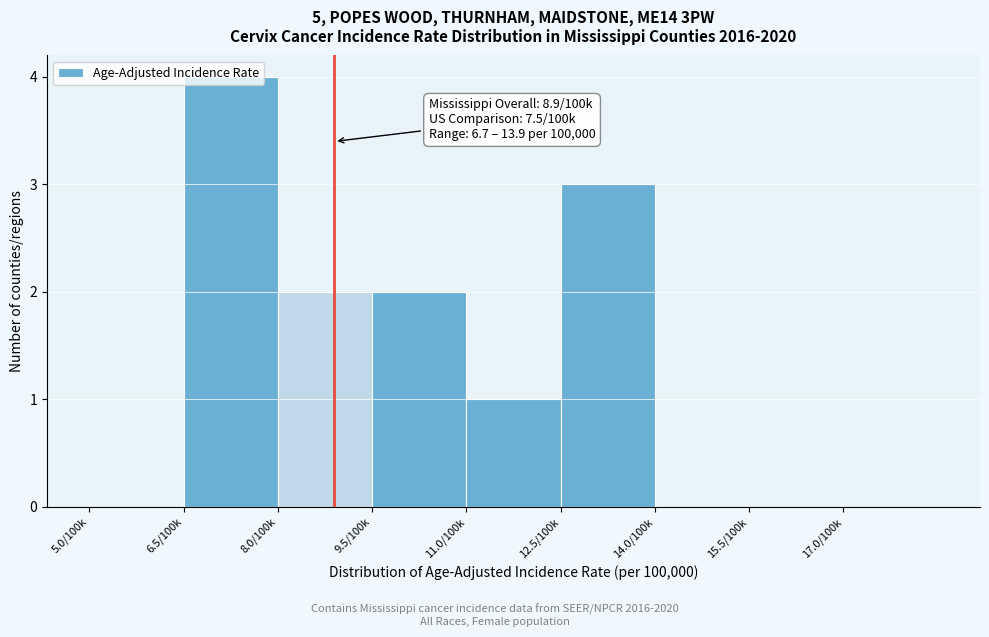

Which label corresponds to the largest value in the chart?

6.5/100k